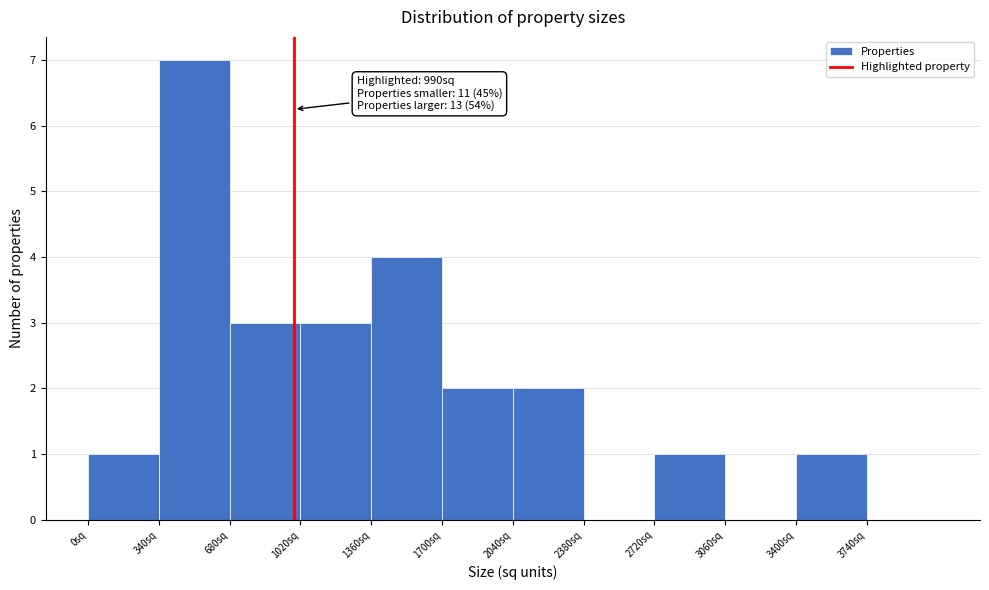

Over which range of the x-axis is the bar tallest?

340 to 680